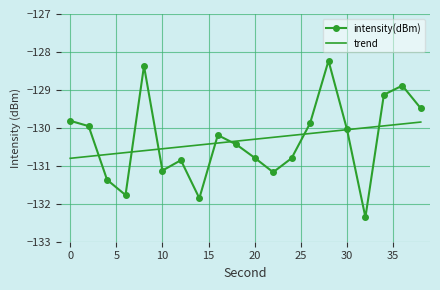

What is the maximum value for intensity(dBm)?

-128.2